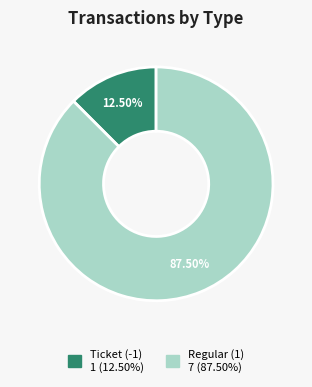

Is the sum of Ticket (-1) and Regular (1) greater than half?

Yes